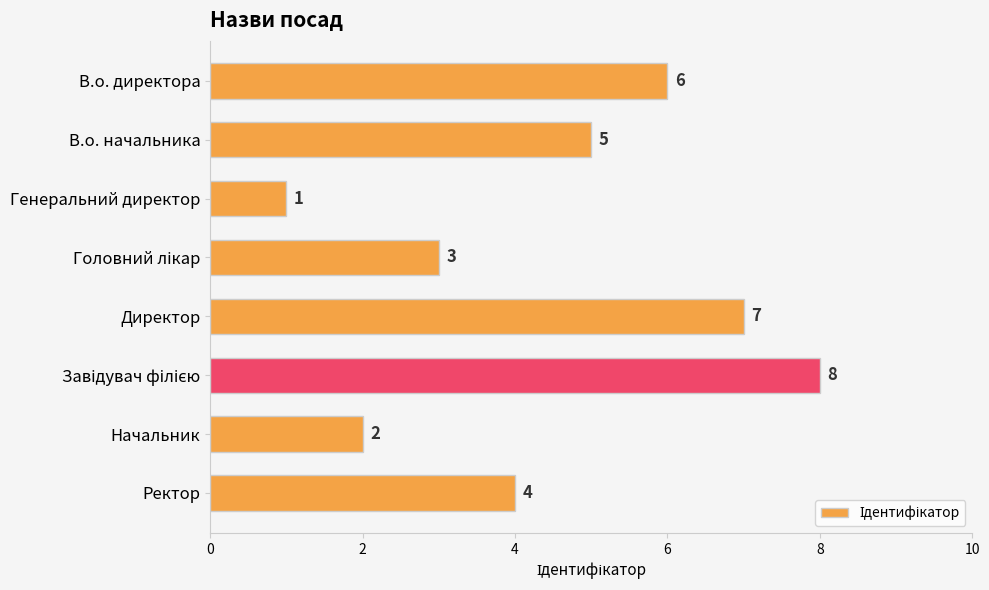

What is the value of the 3rd bar from the top?

1